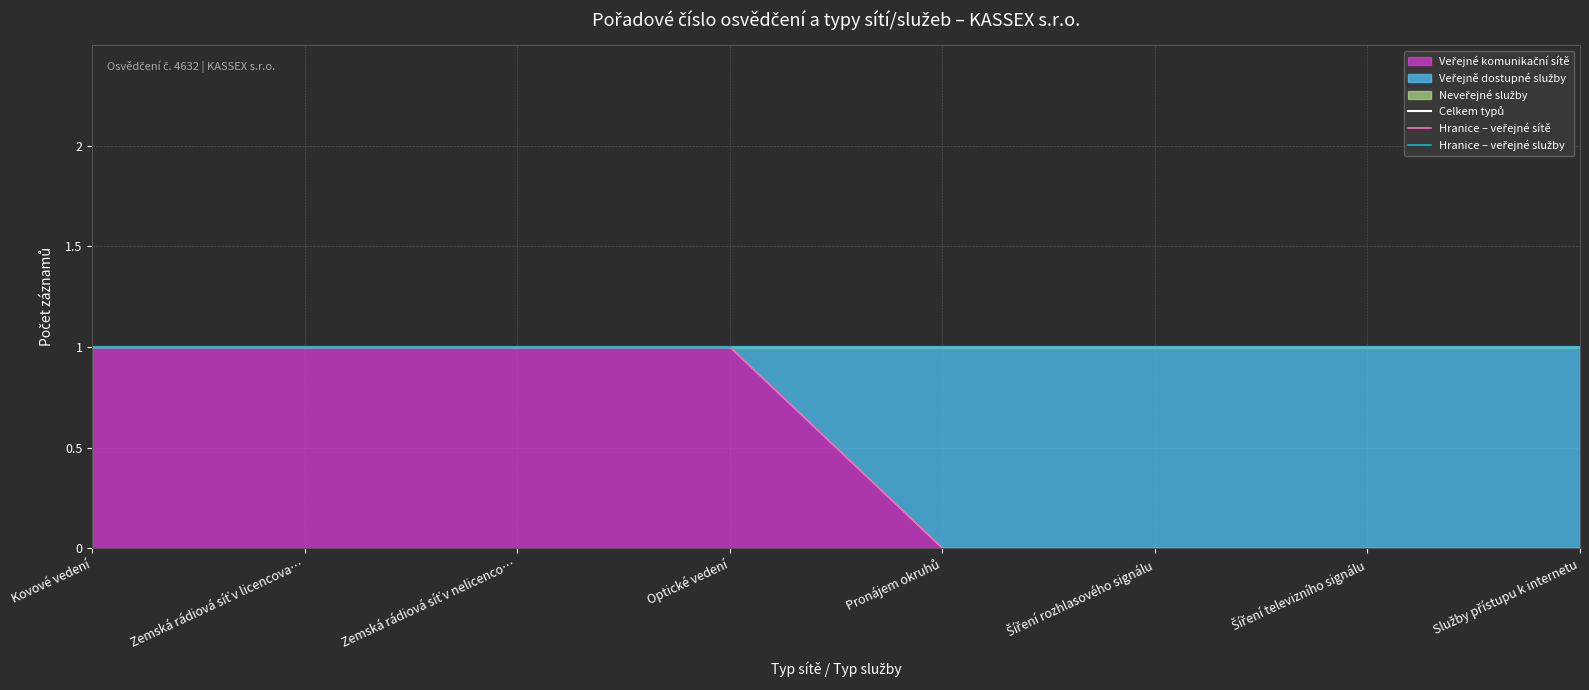

Which has a higher value, Zemská rádiová síť v licencova… or Šíření televizního signálu?

Zemská rádiová síť v licencova…